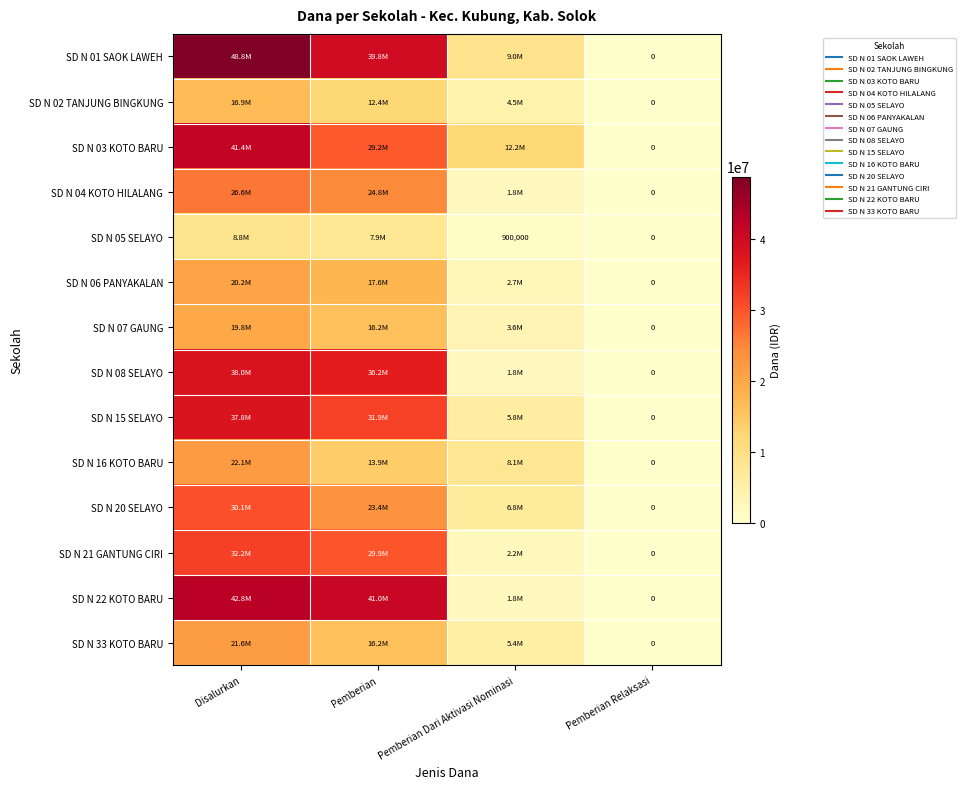

The value of SD N 04 KOTO HILALANG at Disalurkan is 37346900. True or false?

False